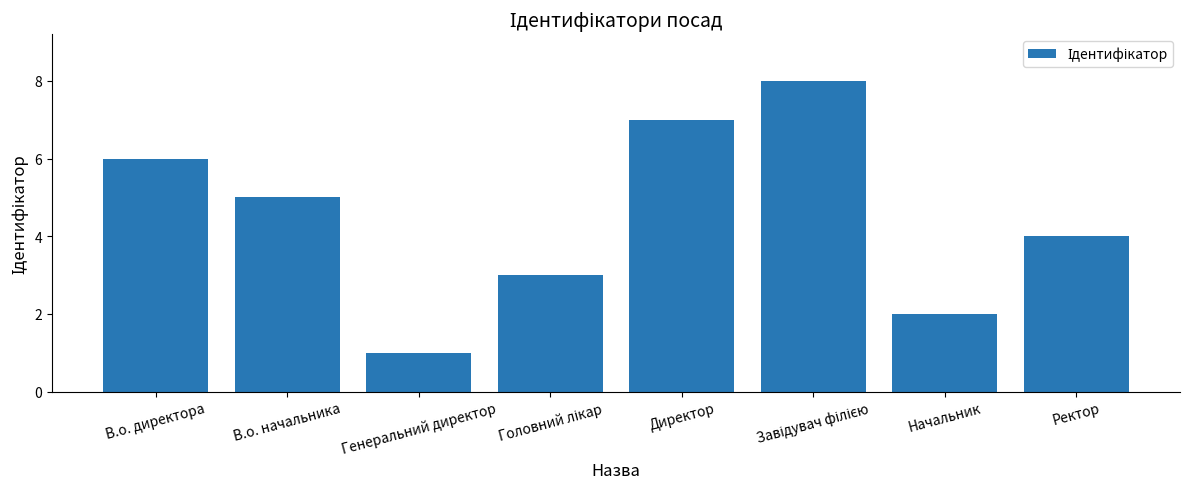

Count the number of categories in the chart.

8